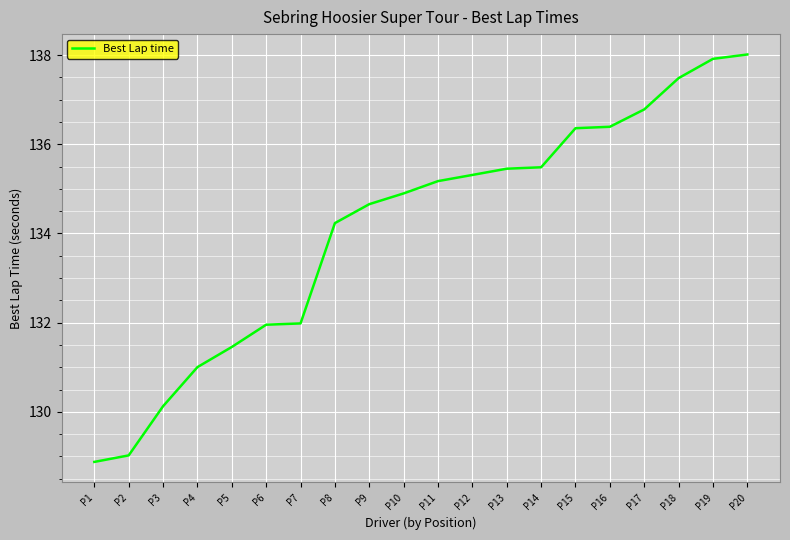

How many lines are shown in the chart?

1